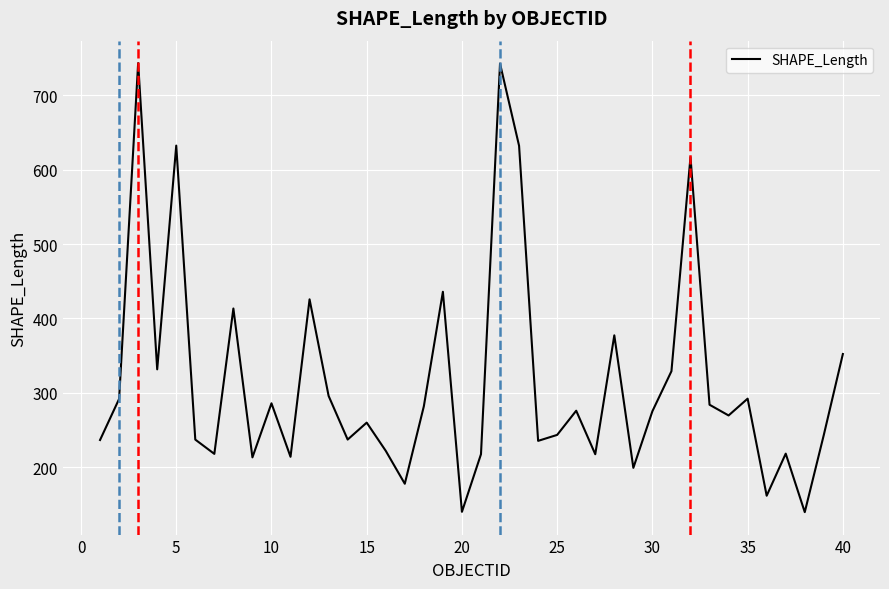

What is the average value?

315.4